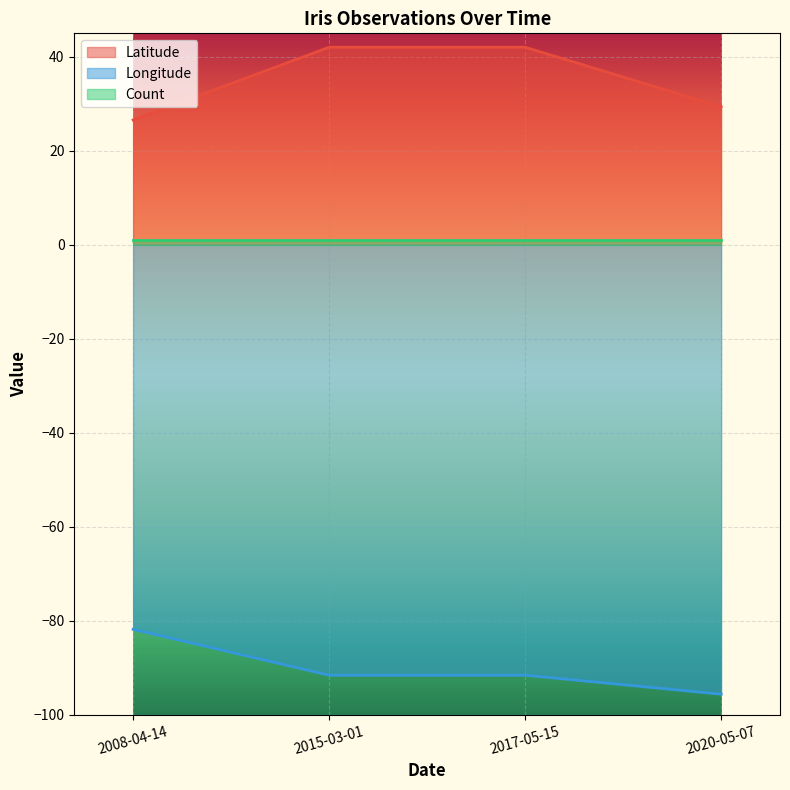

Does the chart display data point markers on the line(s)?

No